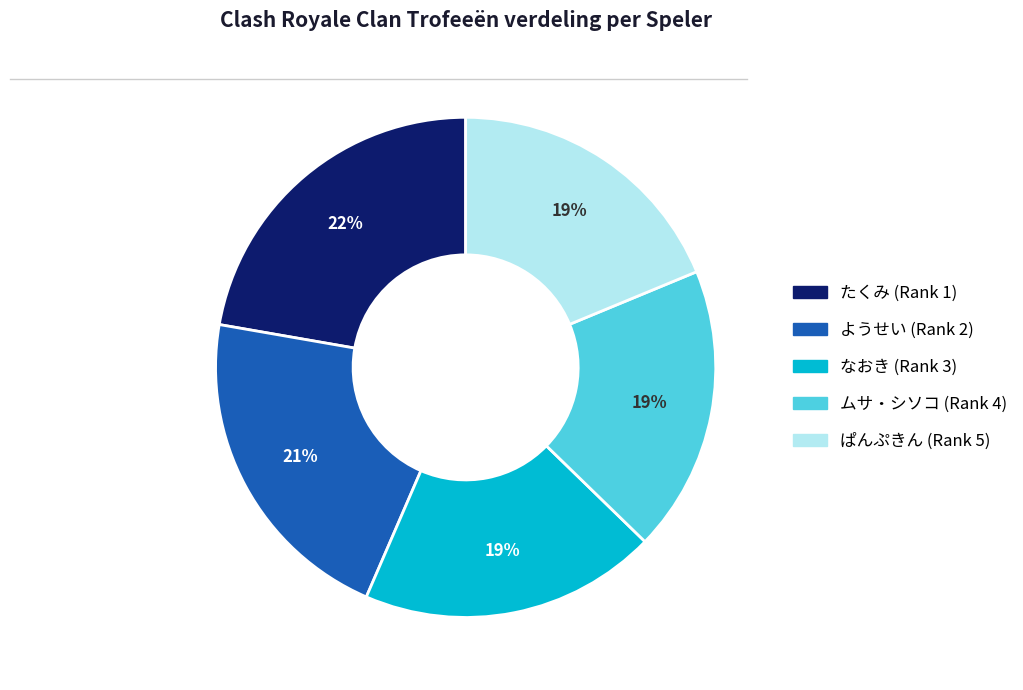

The ムサ・シソコ (Rank 4) slice represents 19% of the pie. True or false?

True